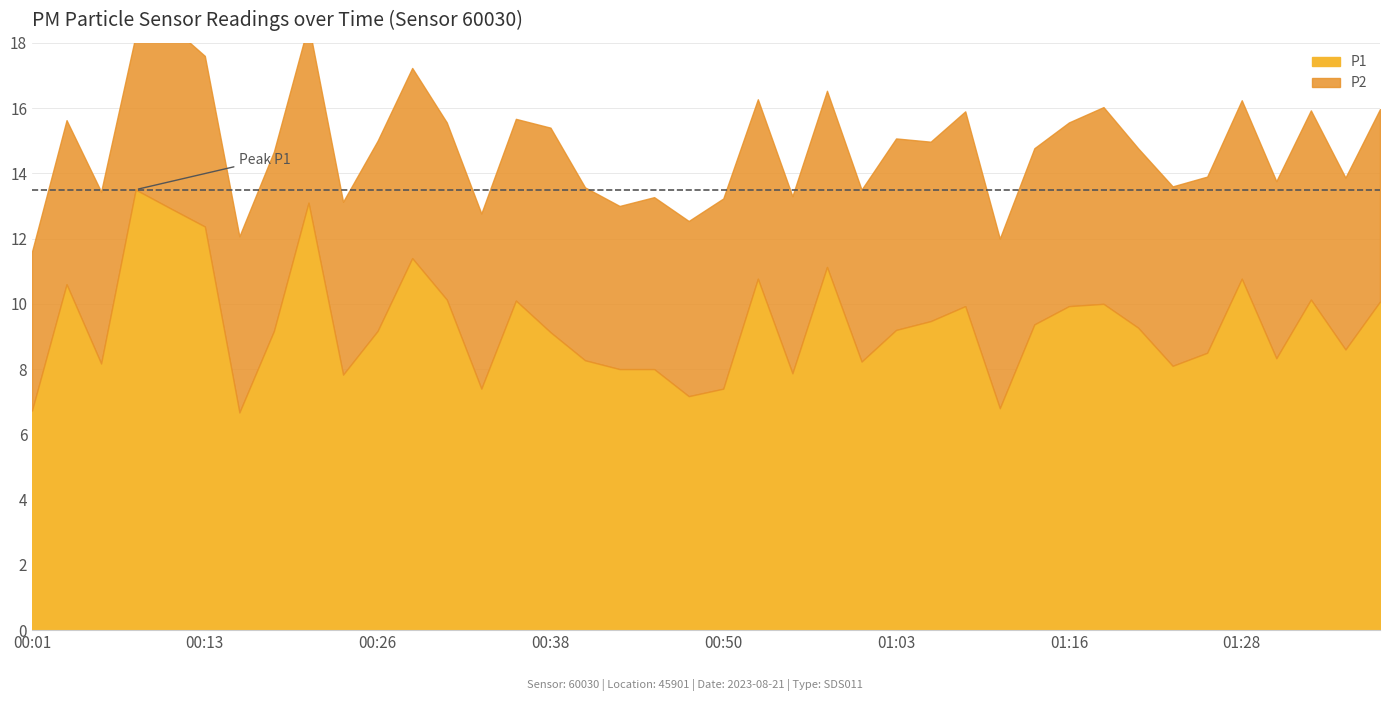

What is the difference between the second highest and second lowest values in the P2 series?

1.2